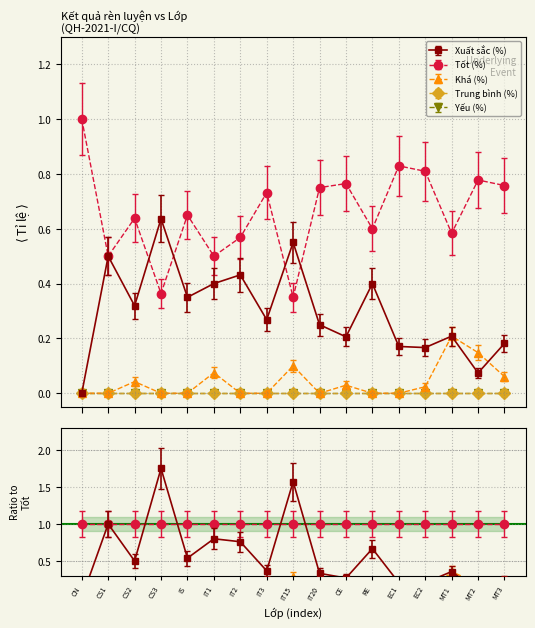

True or false: Tốt (%) has a value of 0.1 at CS3.

False